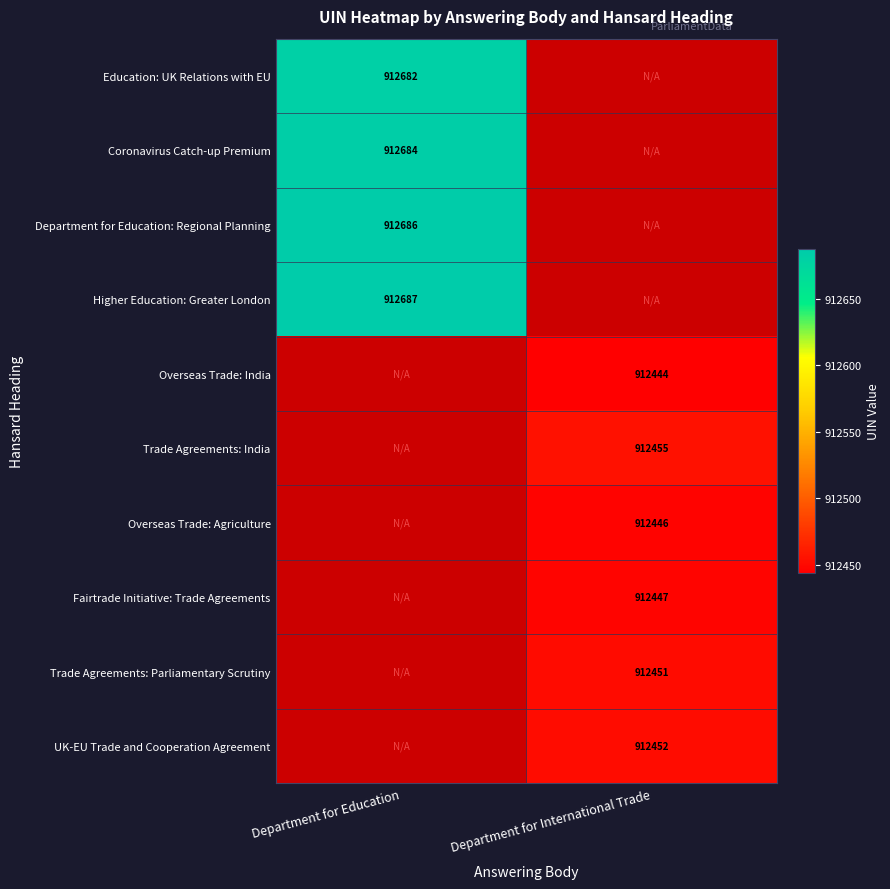

True or false: Education: UK Relations with EU has a value of 912682 at Department for Education.

True